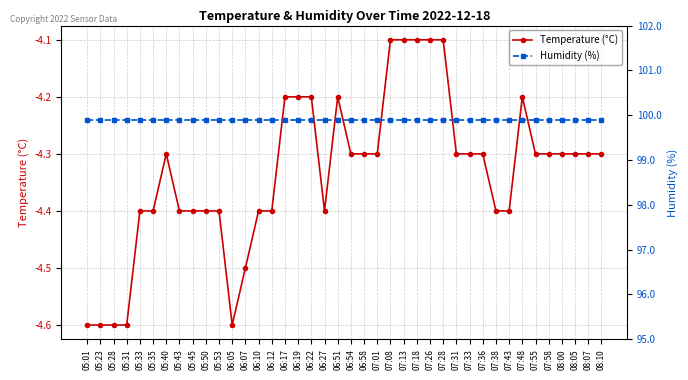

At which label is Humidity (%) closest to 99?

05:01